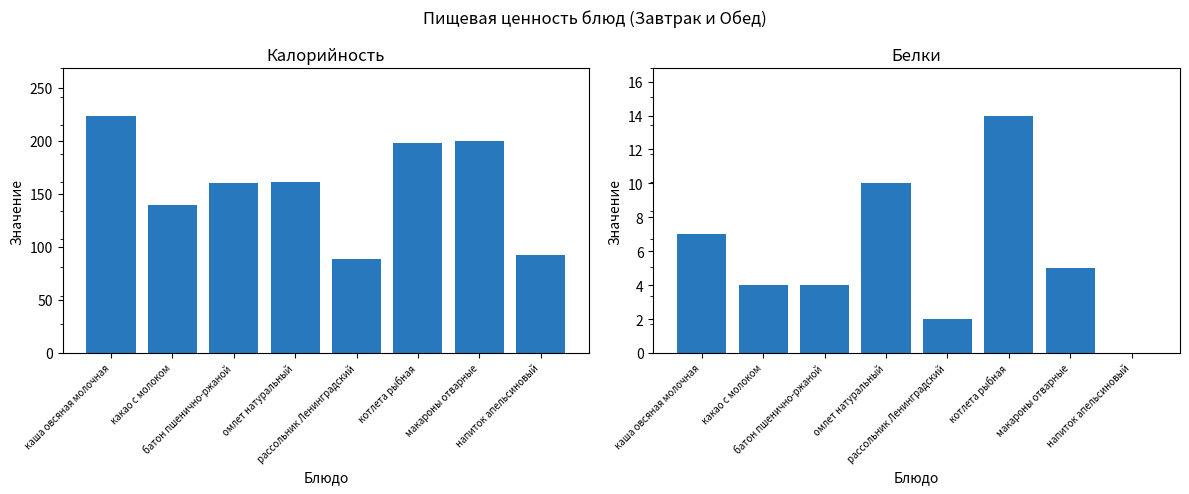

What is the label of the 8th bar from the right?

каша овсяная молочная